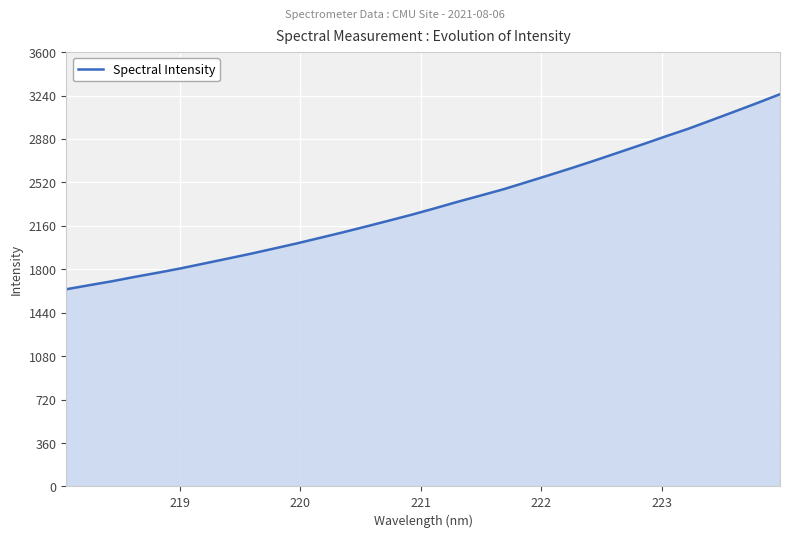

What is the difference between the maximum and minimum values?

1616.6